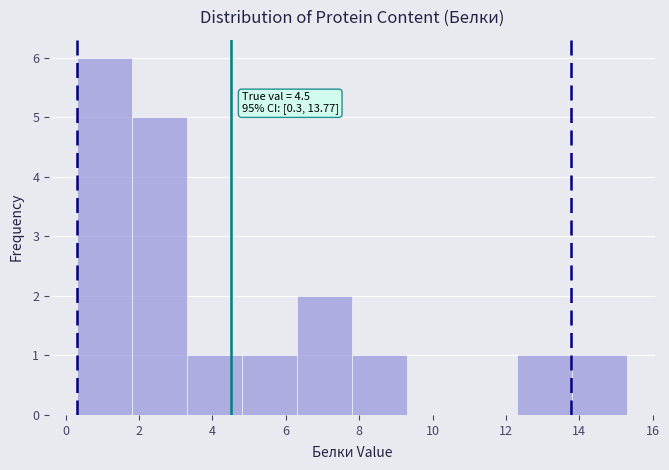

Over which range of the x-axis is the bar tallest?

0.3 to 1.8